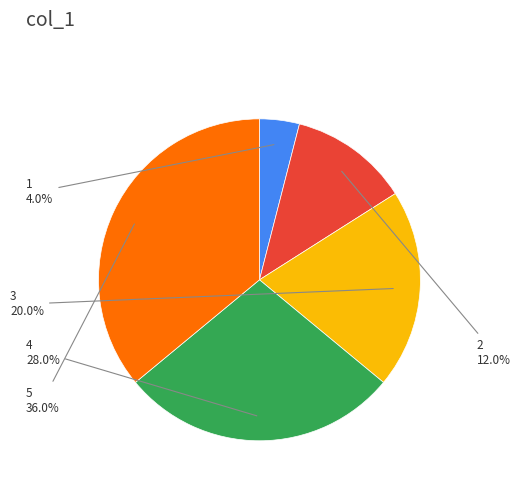

Rank the categories by value from highest to lowest.

5, 4, 3, 2, 1